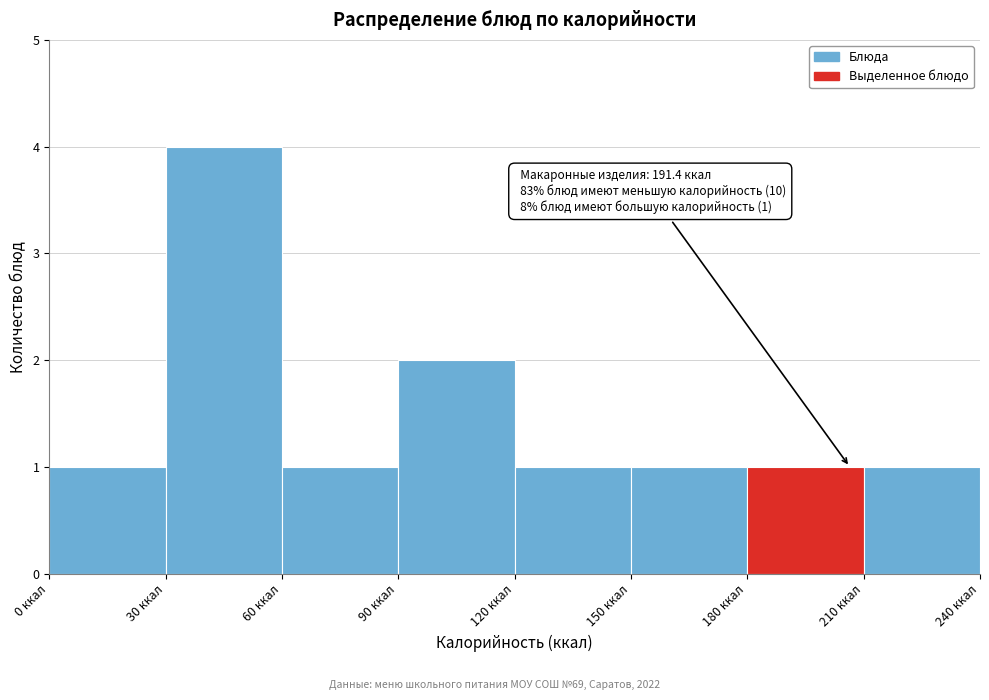

Over which range of the x-axis is the bar tallest?

30 to 60